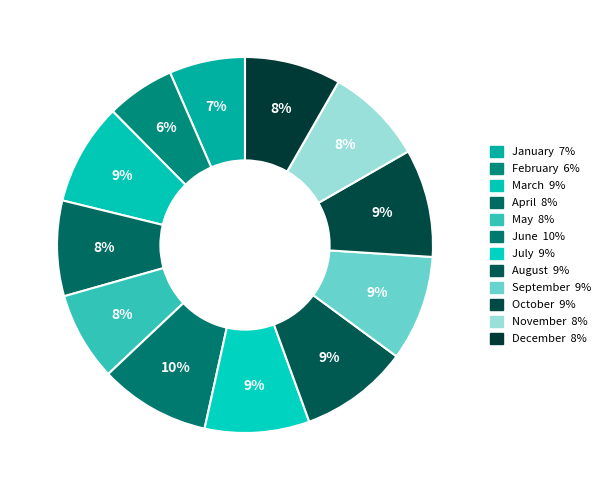

To the nearest percent, what is the difference between the July and June slice percentages?

1%